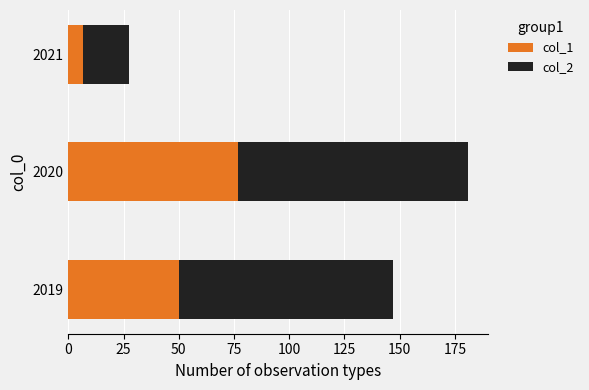

The value of col_1 at 2020 is 77.0. True or false?

True